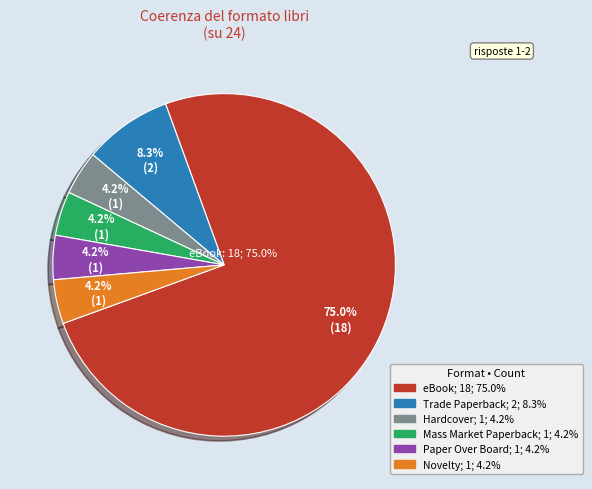

Combined, do Trade Paperback and Mass Market Paperback account for over 50%?

No